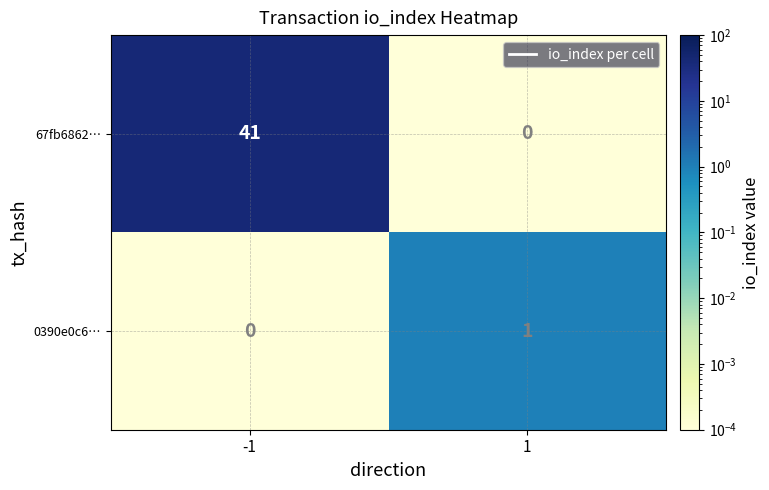

What is the sum of the 67fb6862… values at -1 and 1?

41